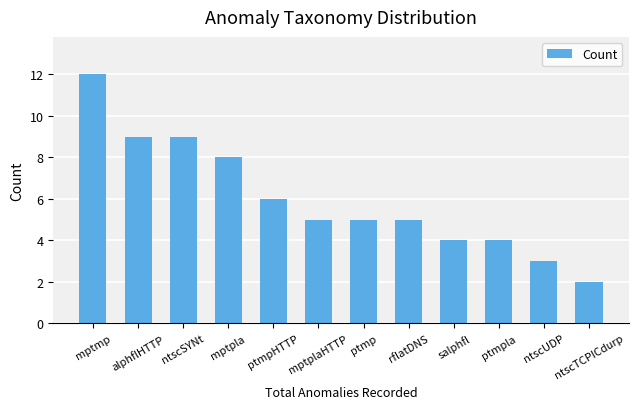

What is the difference between the maximum and minimum values?

10